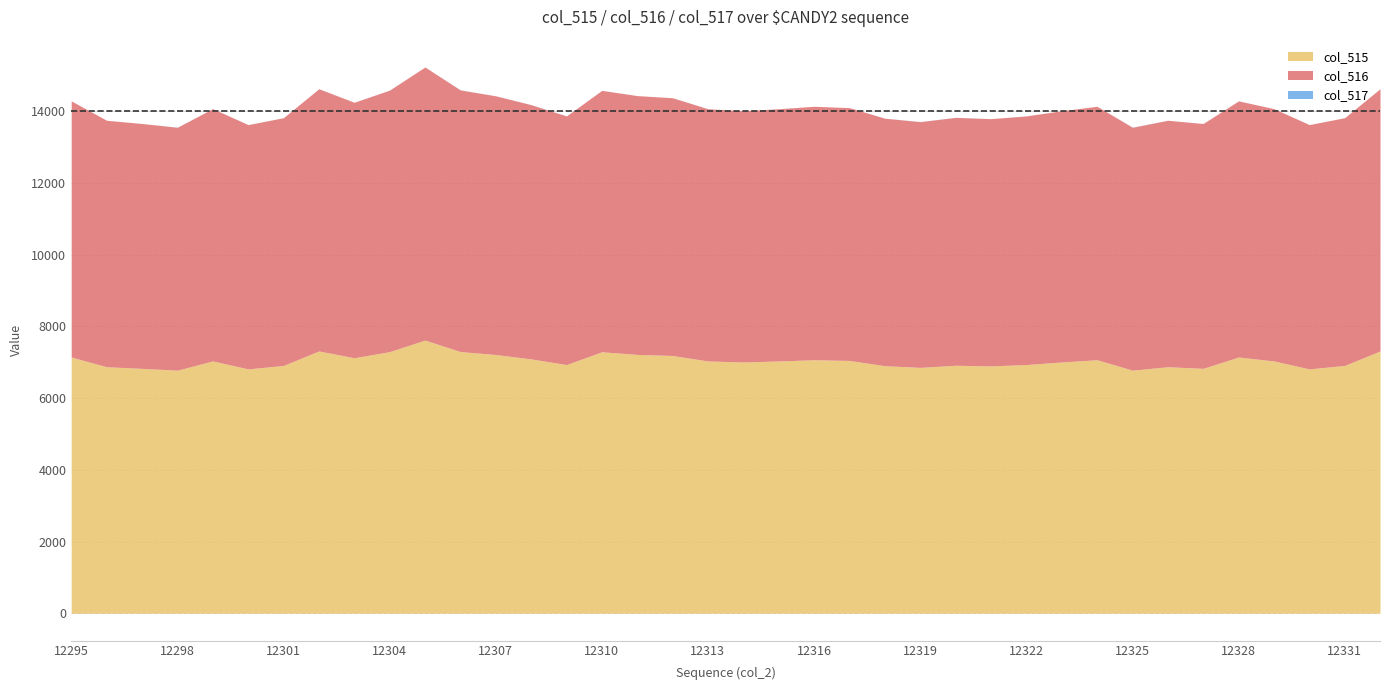

Which series has the widest spread of values?

col_516